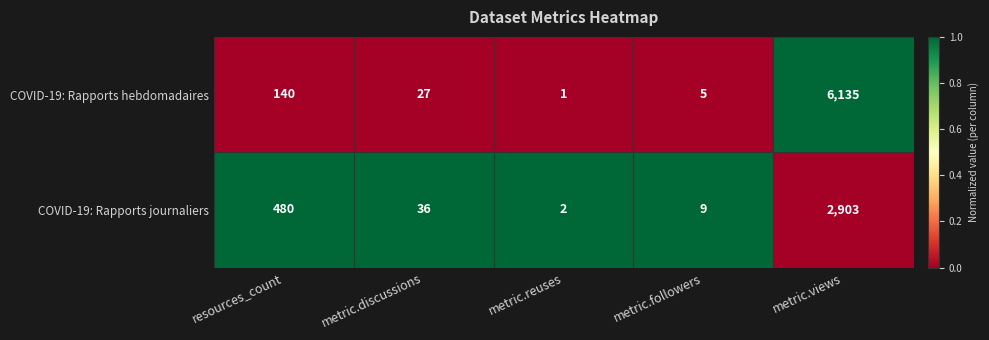

At which label does COVID-19: Rapports journaliers first exceed 36?

resources_count